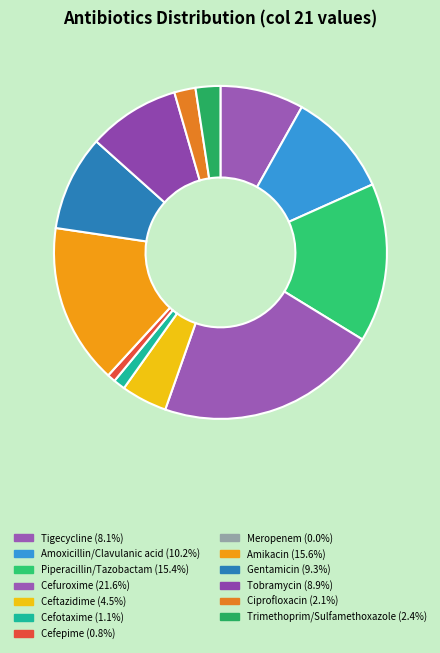

How many segments does this pie chart have?

13